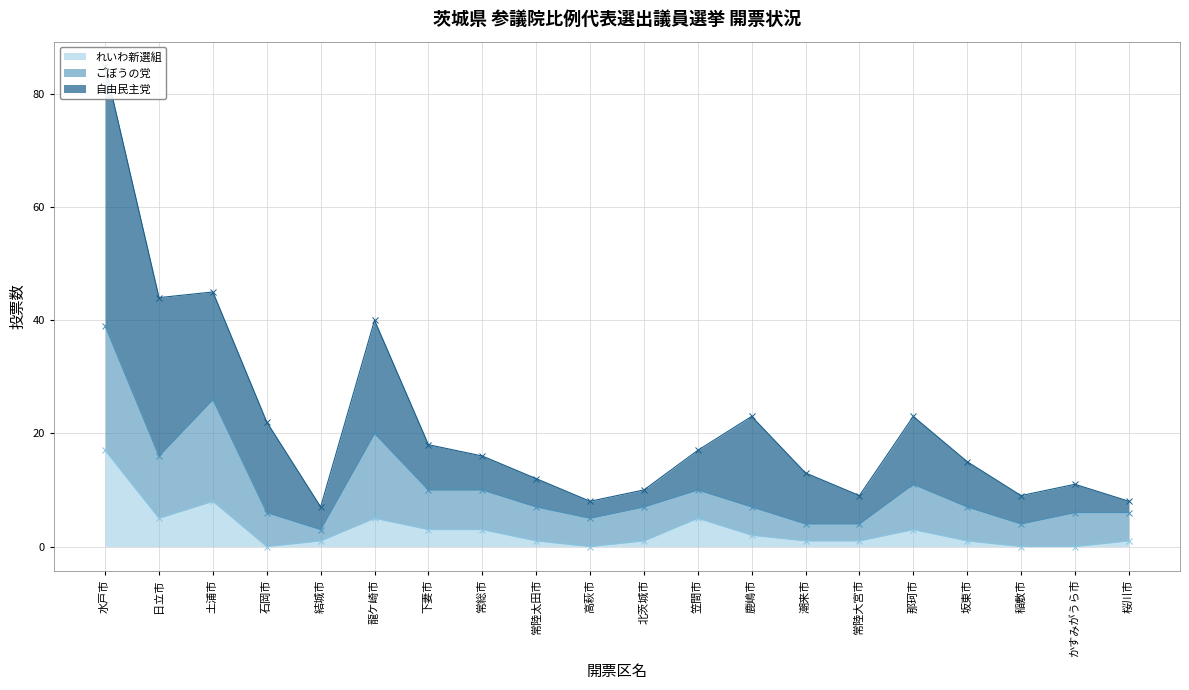

Does the chart display data point markers on the line(s)?

Yes